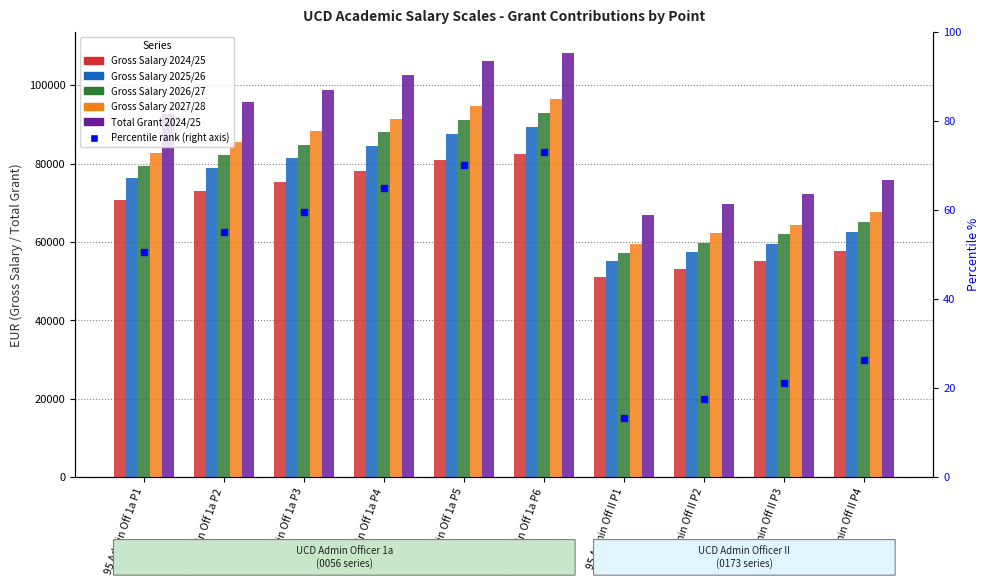

Between 95 Admin Off 1a P2 and 95 Admin Off 1a P3, which series saw the biggest shift?

Total Grant 2024/25